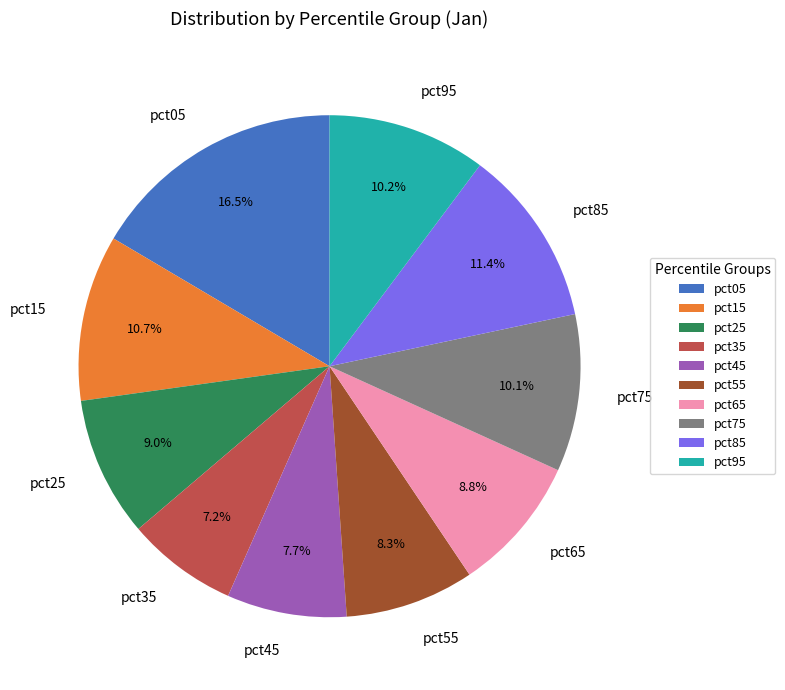

What portion of the pie excludes pct35?

92.8%